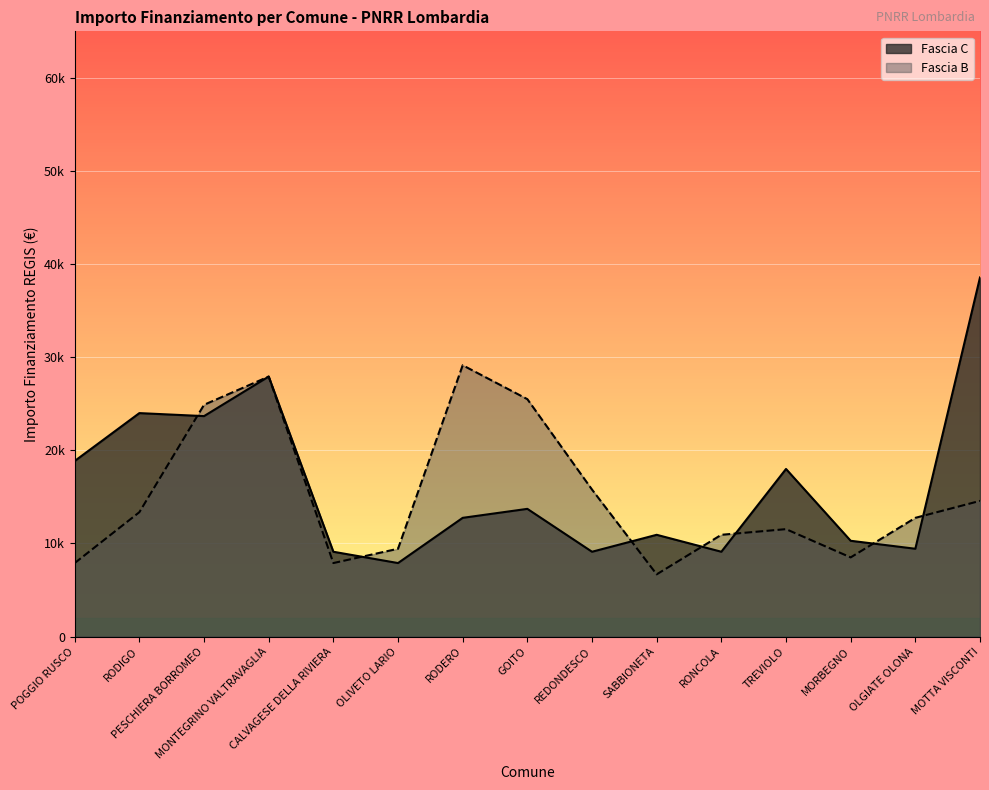

Does the chart display data point markers on the line(s)?

No